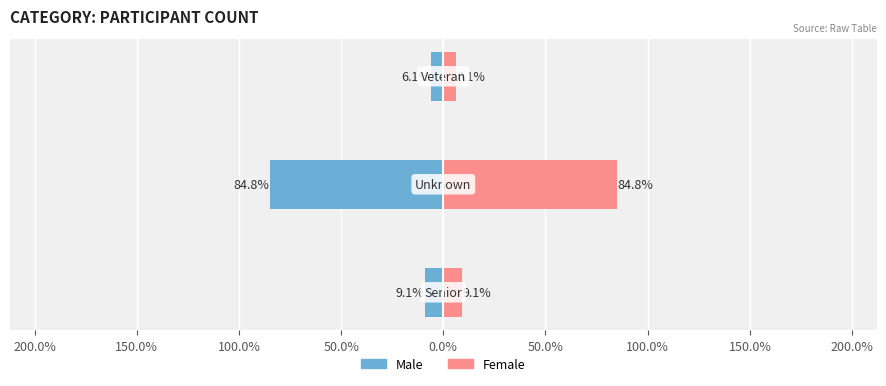

What are all the series names shown in the legend?

Male, Female